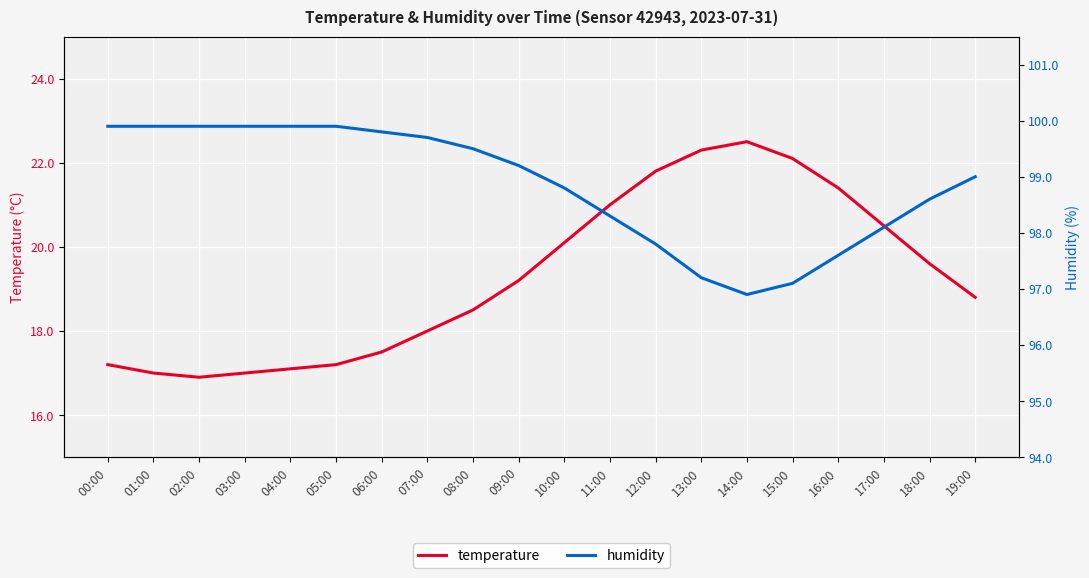

Is the value of temperature at 15:00 greater than the value of humidity at 00:00?

No